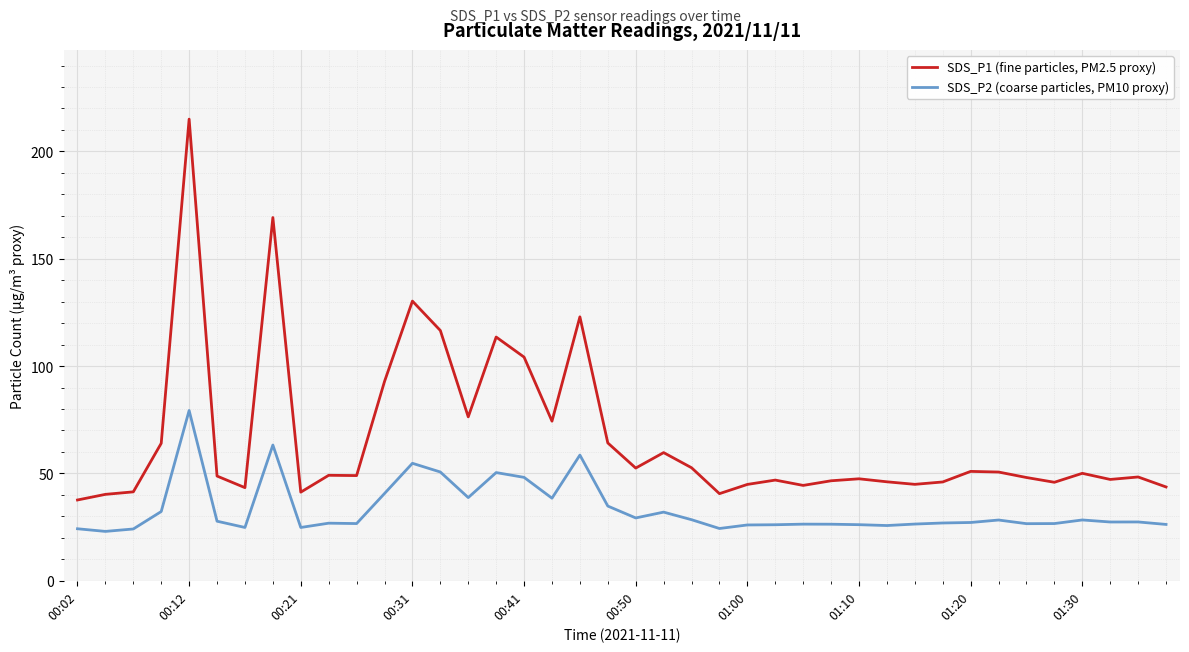

What is the highest value of the SDS_P1 (fine particles, PM2.5 proxy) series?

215.0